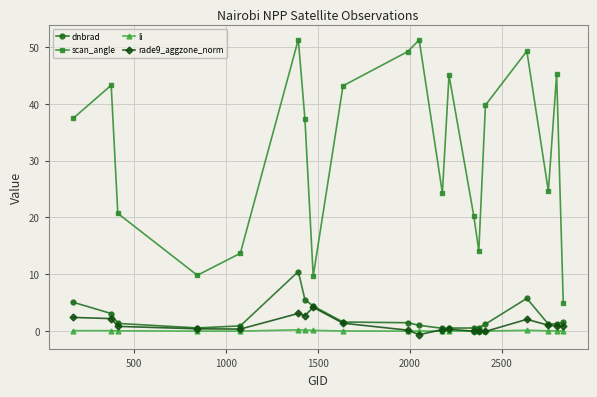

True or false: rade9_aggzone_norm has more than 1 interior local peaks.

True